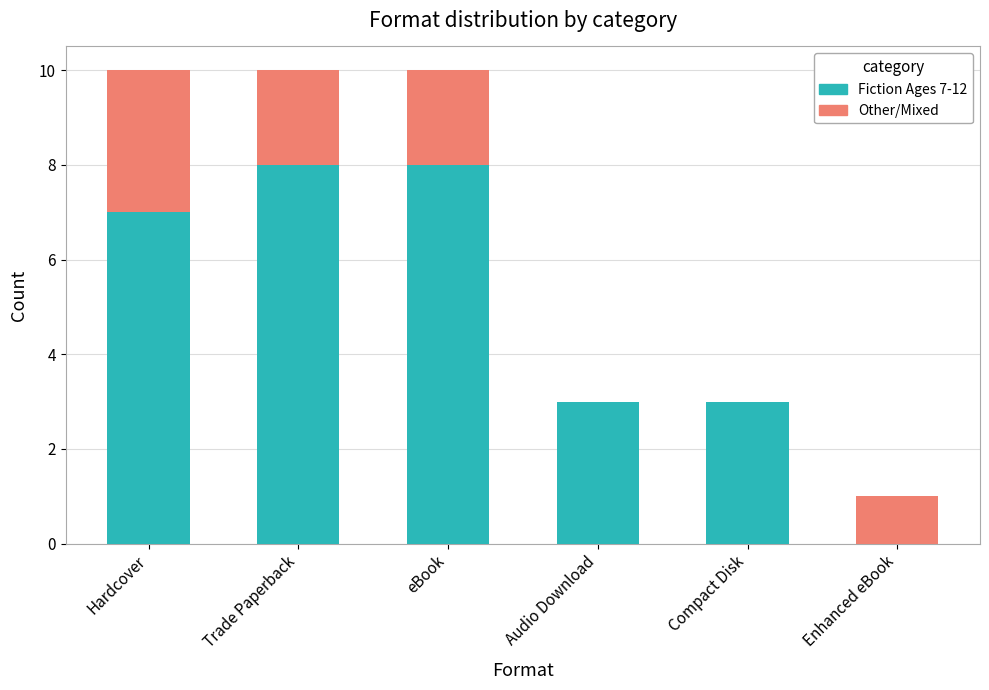

Reading left to right, transcribe the values for Fiction Ages 7-12.

Hardcover=7	Trade Paperback=8	eBook=8	Audio Download=3	Compact Disk=3	Enhanced eBook=0